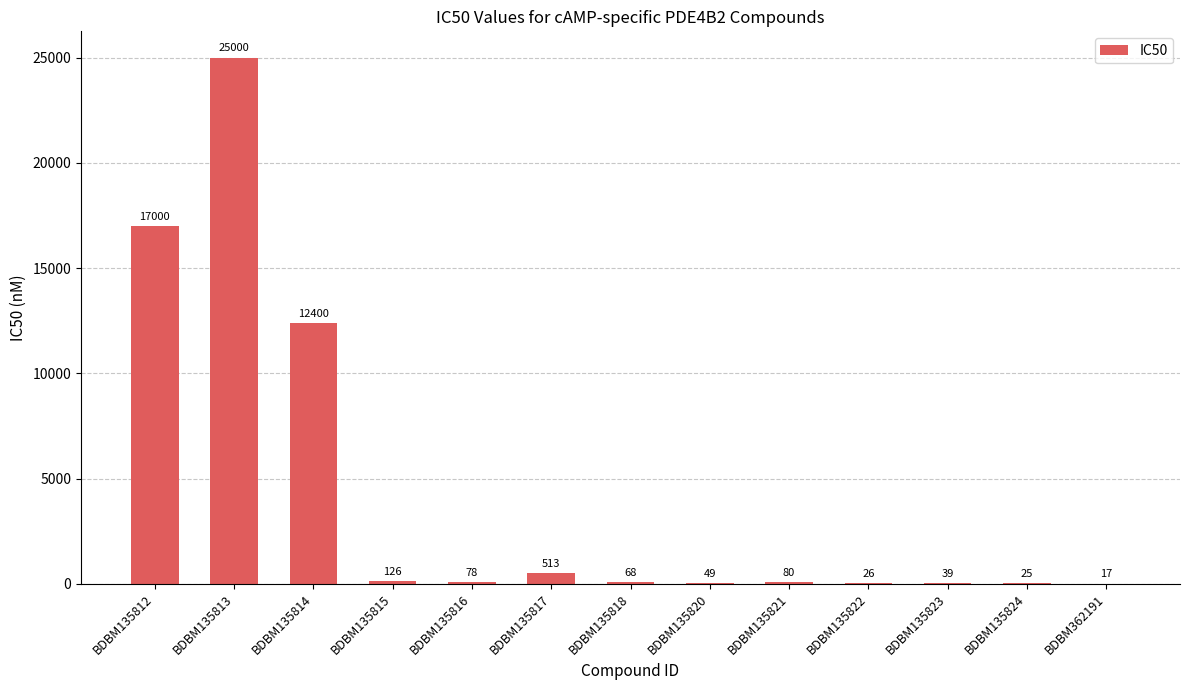

What is the difference between the values at BDBM135824 and BDBM135818?

43